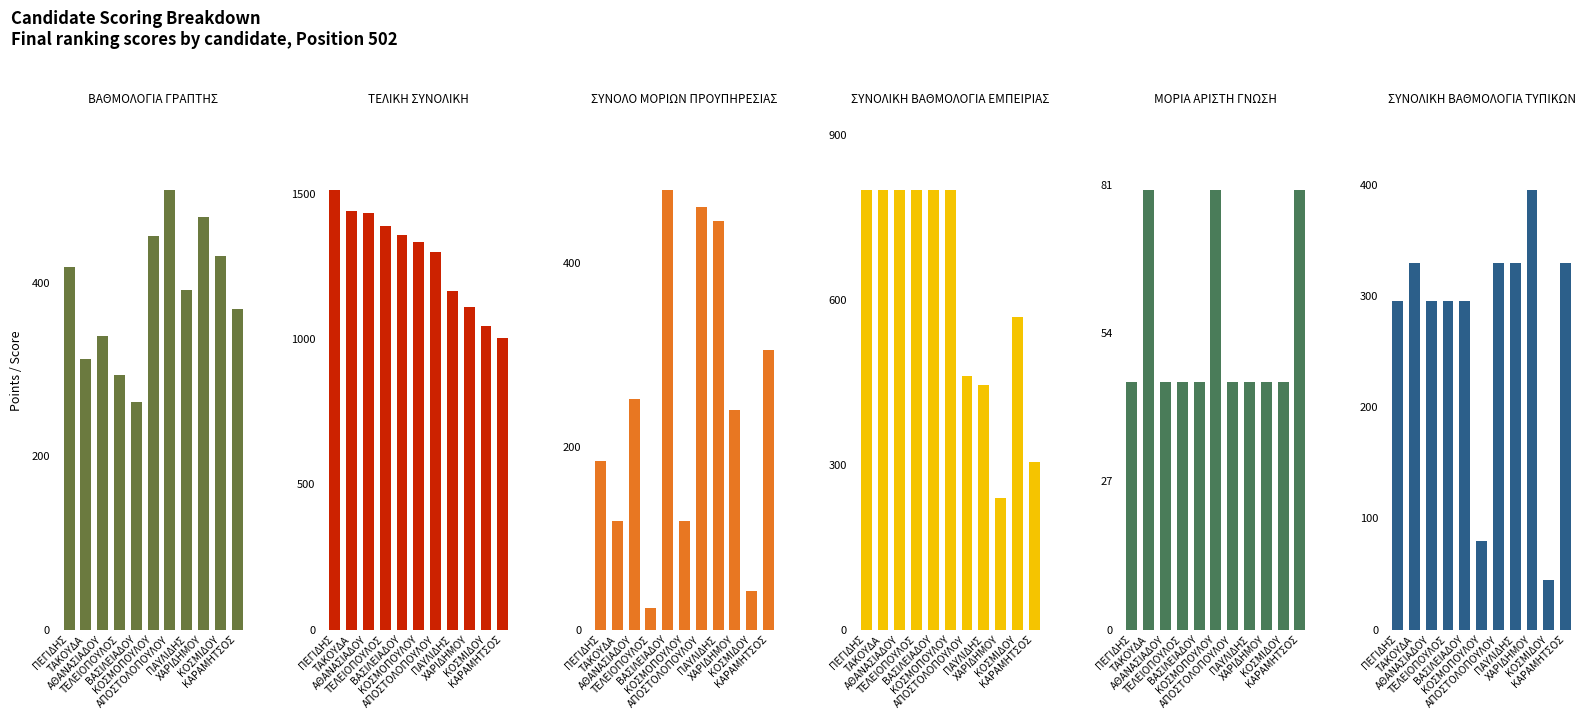

What is the label of the 3rd bar from the left?

ΑΘΑΝΑΣΙΑΔΟΥ